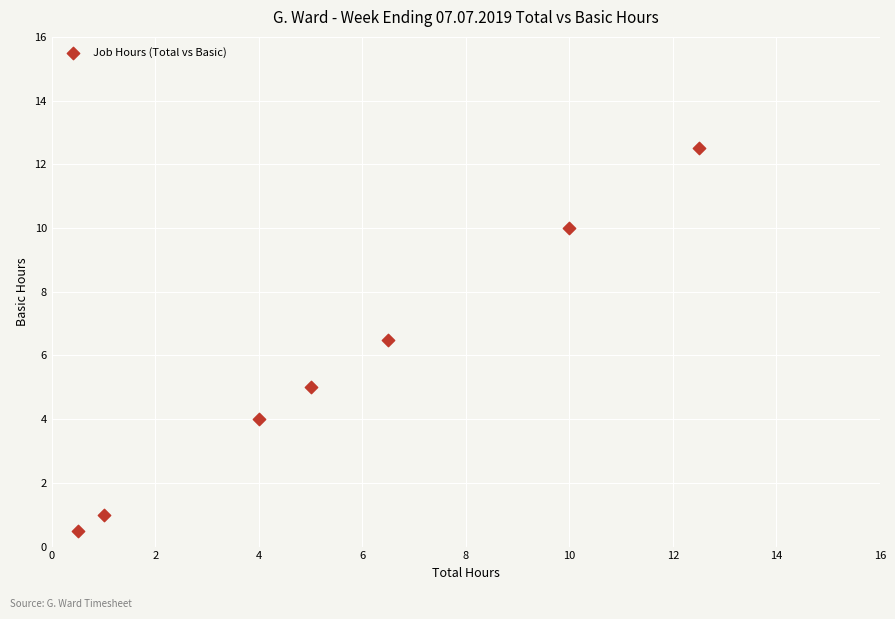

What Y value in the scatter plot is closest to 6?

6.5